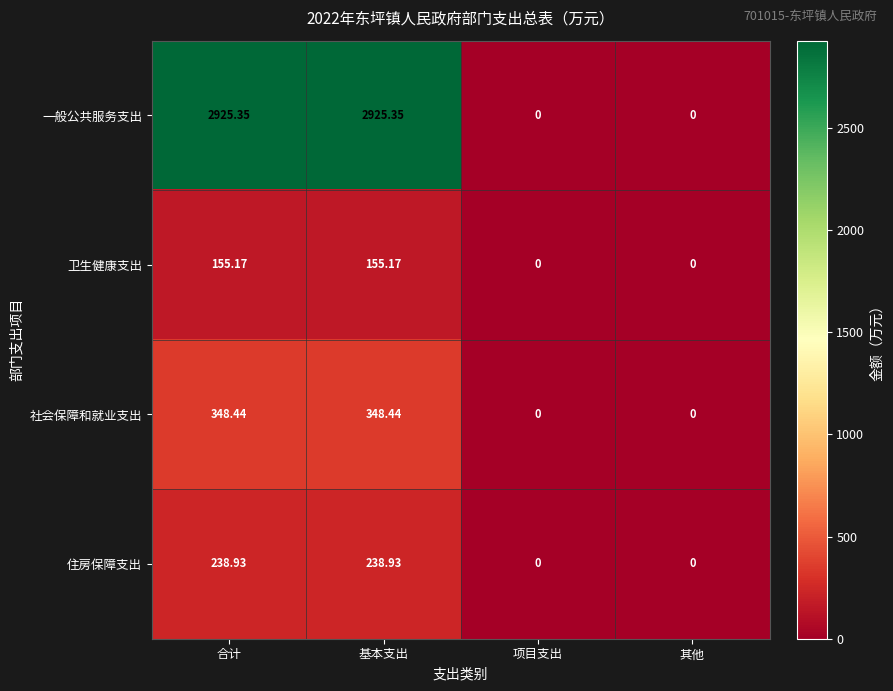

Is the value of 社会保障和就业支出 at 项目支出 greater than the value of 一般公共服务支出 at 基本支出?

No